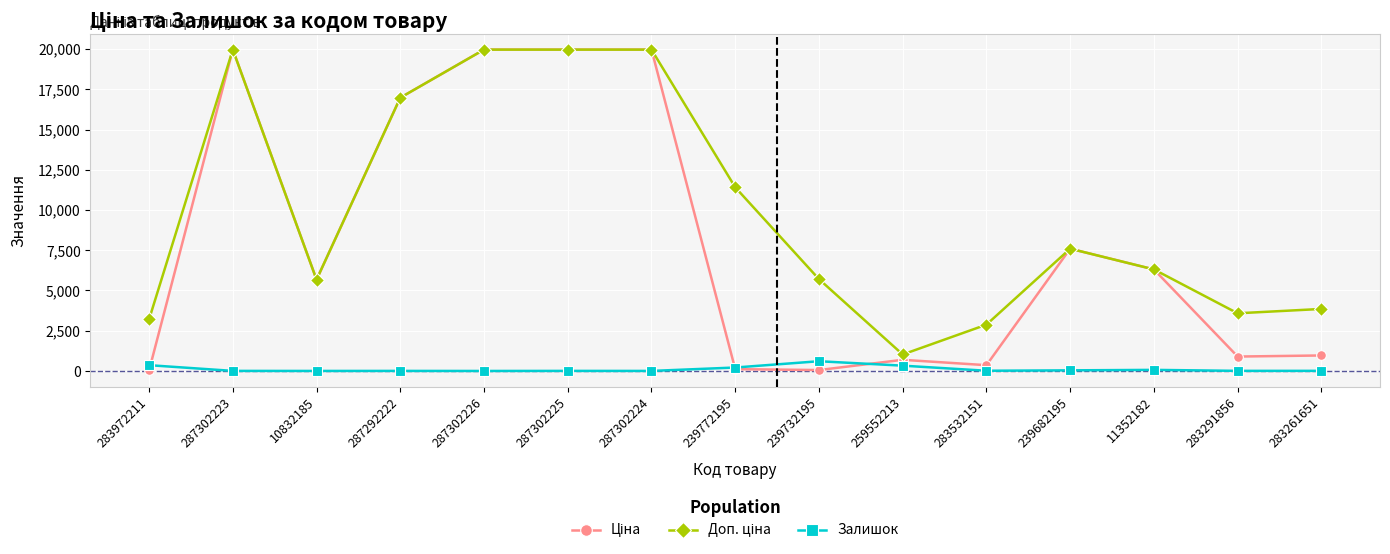

What is the highest value of the Залишок series?

605.0